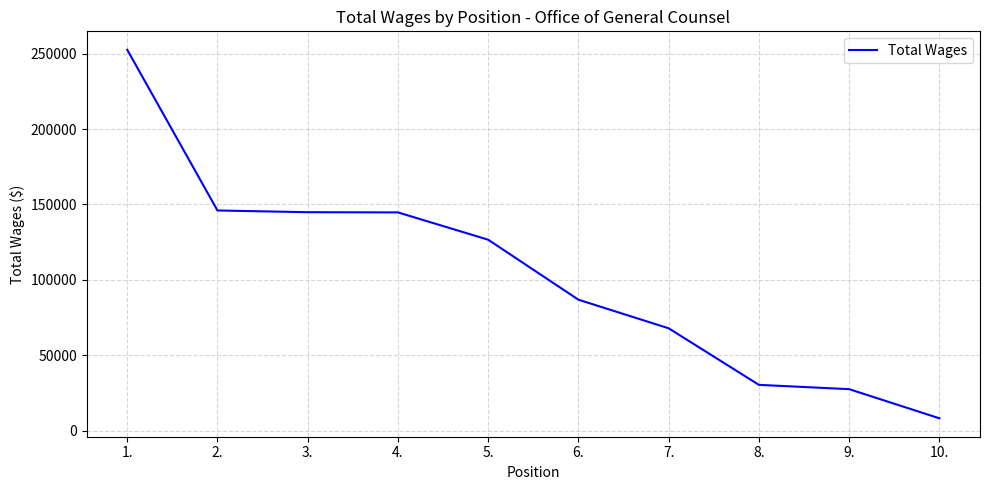

What is the difference between the maximum and minimum values?

244483